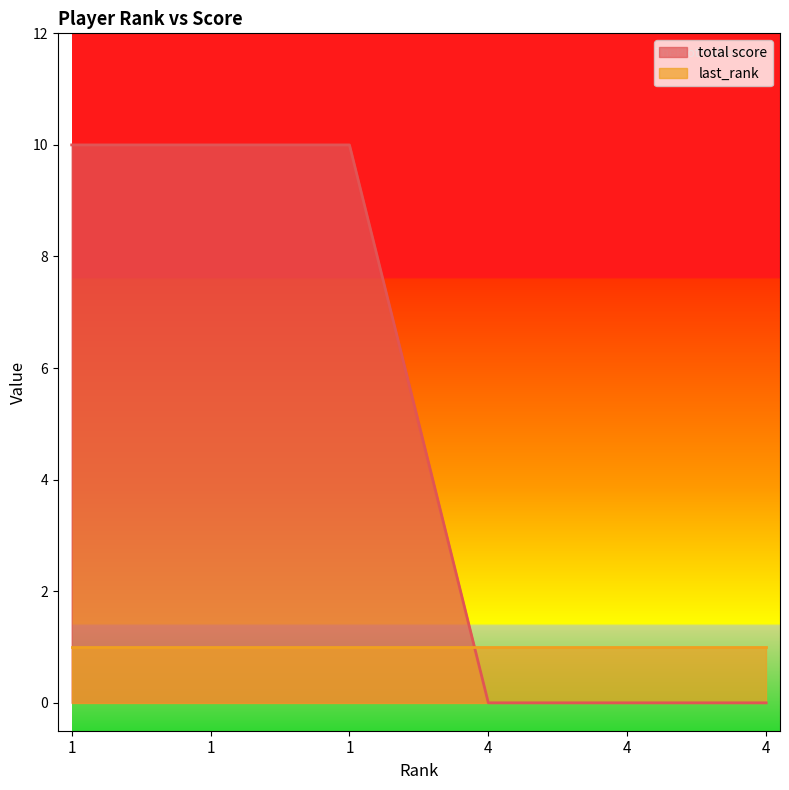

The chart shows a value of 10 at 1. True or false?

True